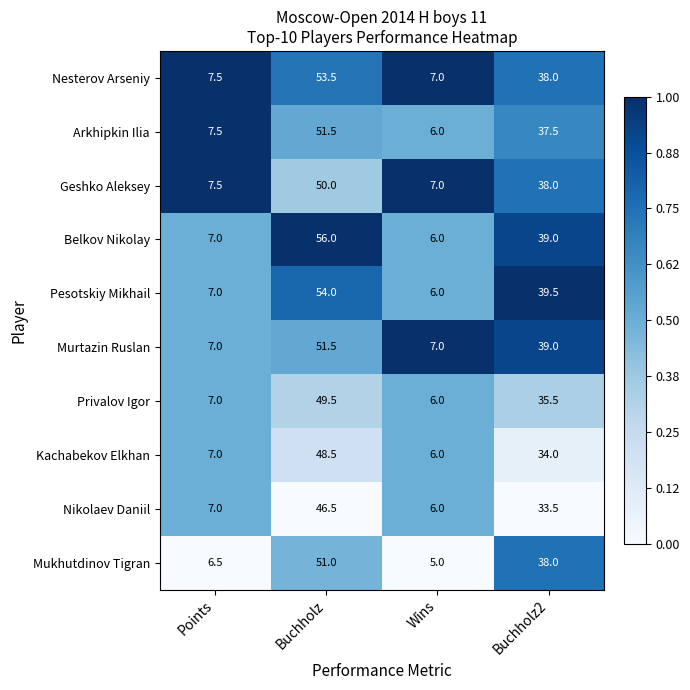

What is the lowest value of the Privalov Igor series?

6.0